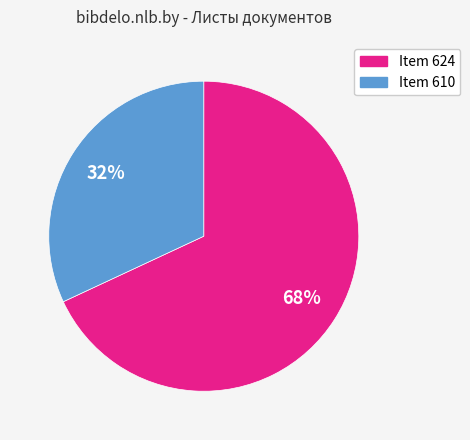

Is there any slice that represents more than half of the pie?

Yes